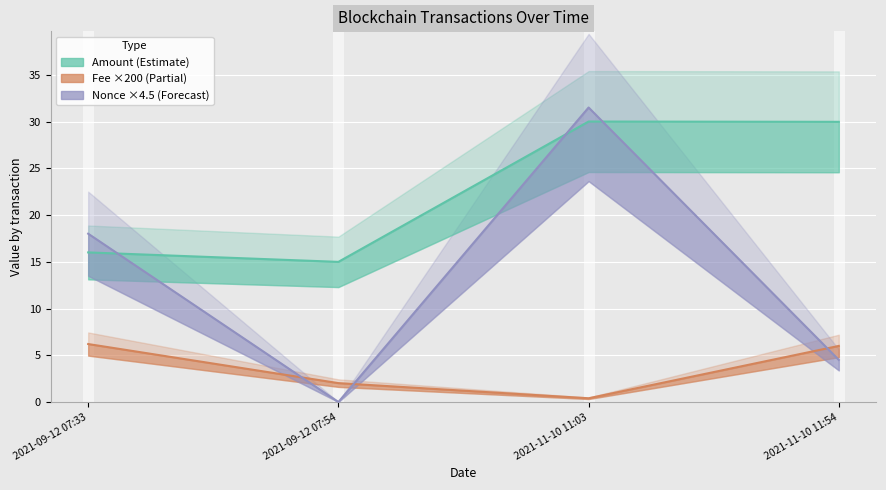

Is this an area chart (filled region under the line)?

No